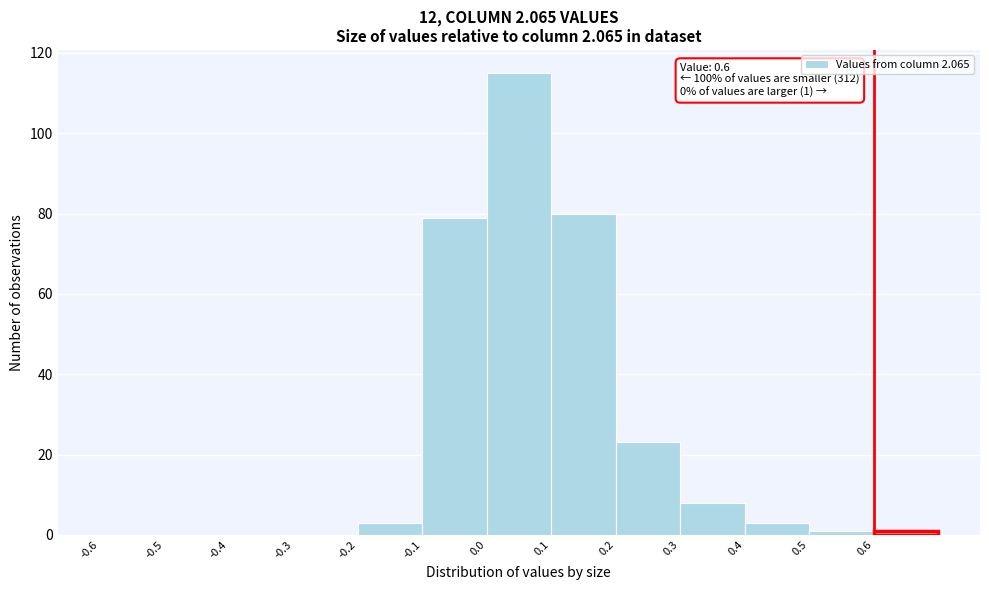

Which range on the x-axis has the tallest bar?

0.0 to 0.1